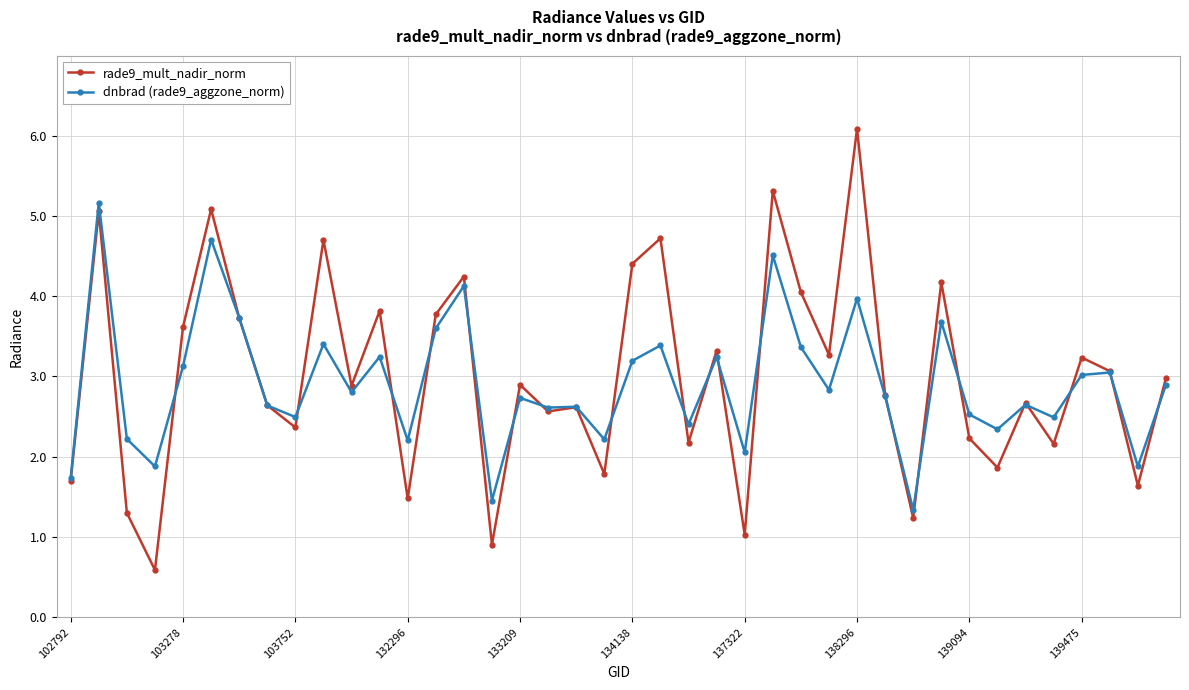

How many data points in rade9_mult_nadir_norm are above 2?

30